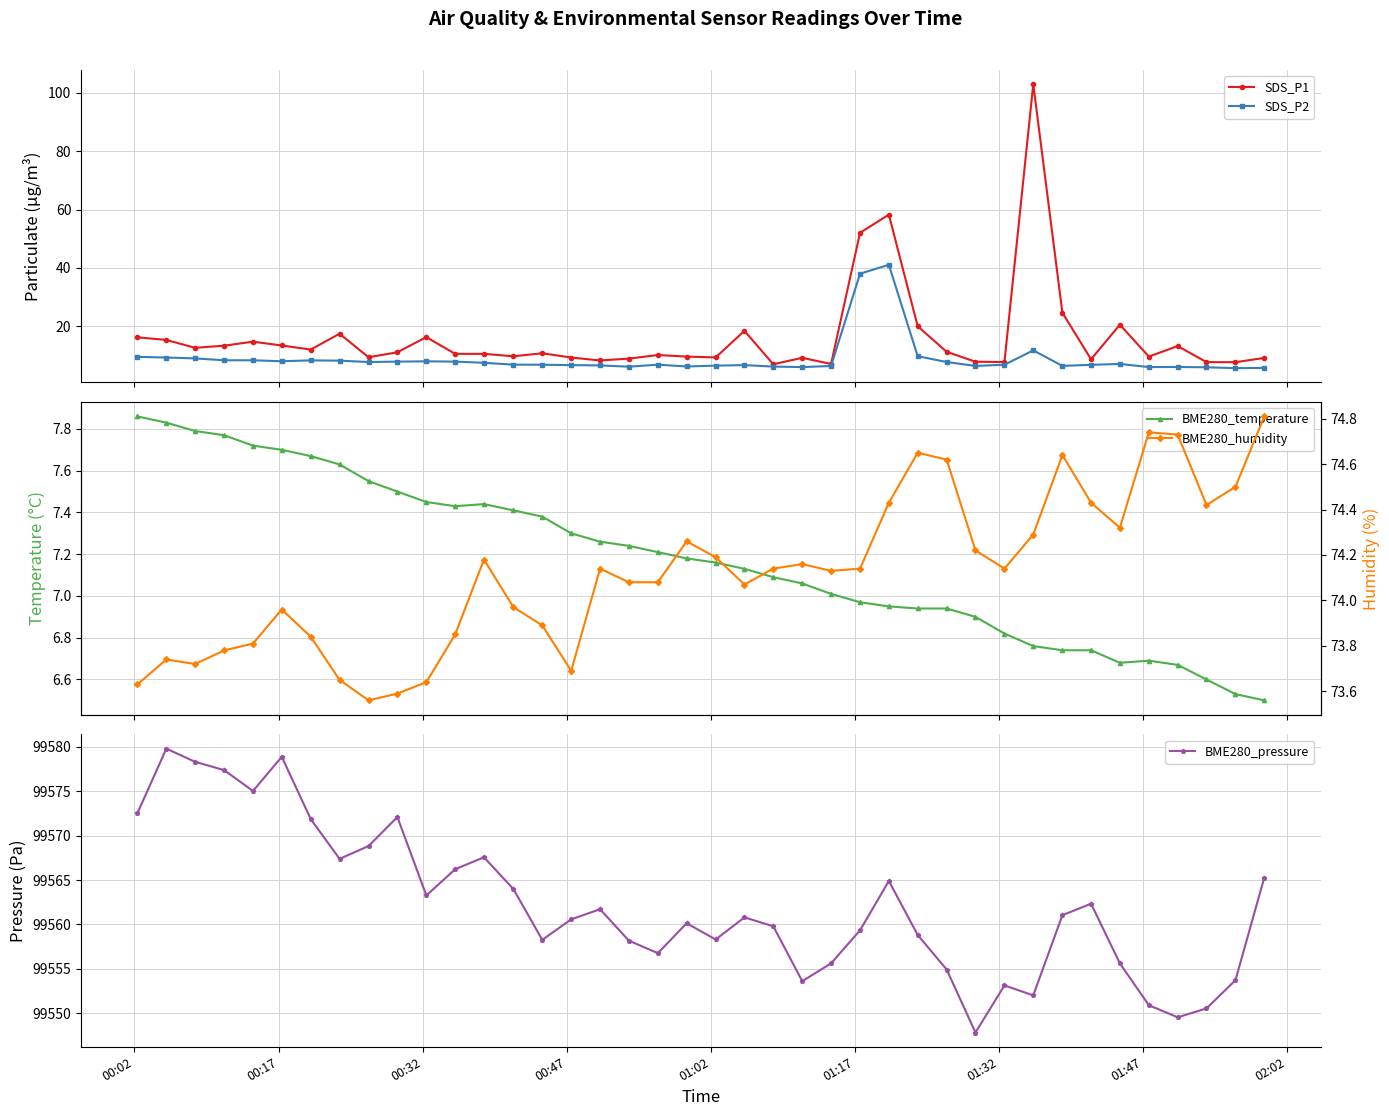

How many lines are shown in the chart?

5